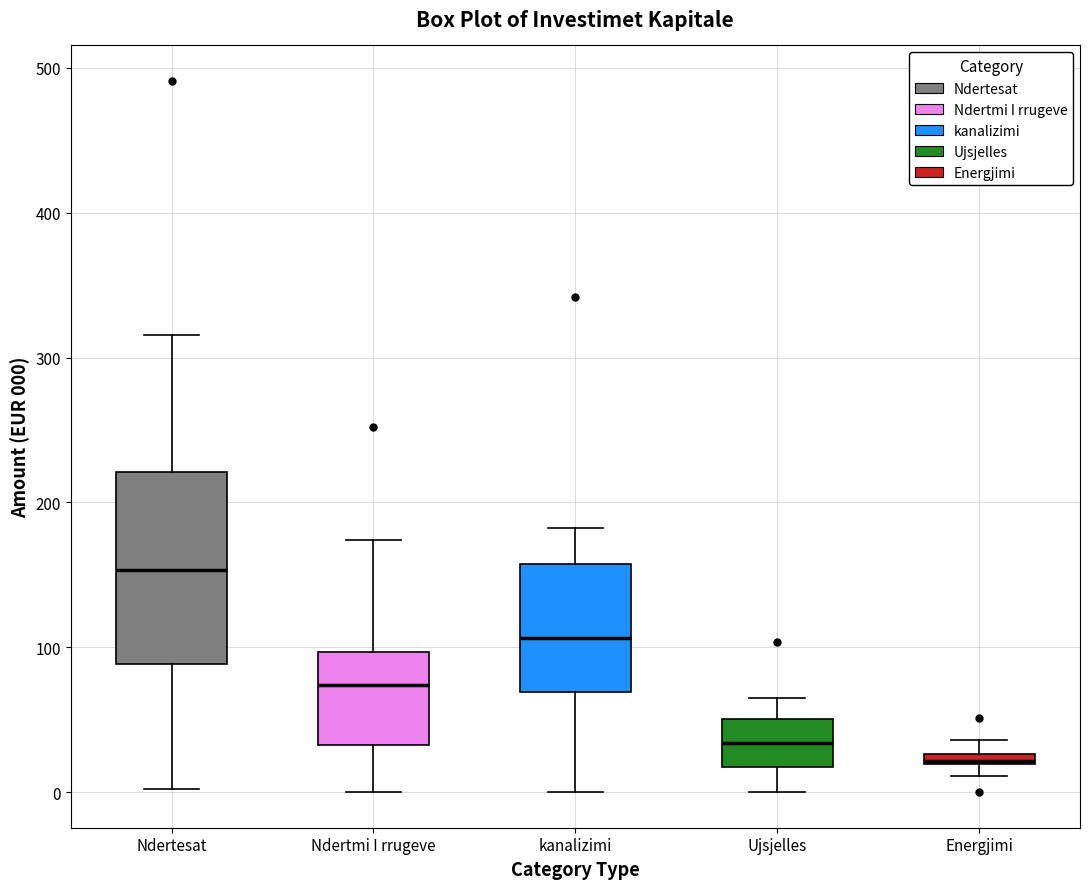

Comparing the boxes themselves (not the whiskers), which one is the tallest?

Ndertesat